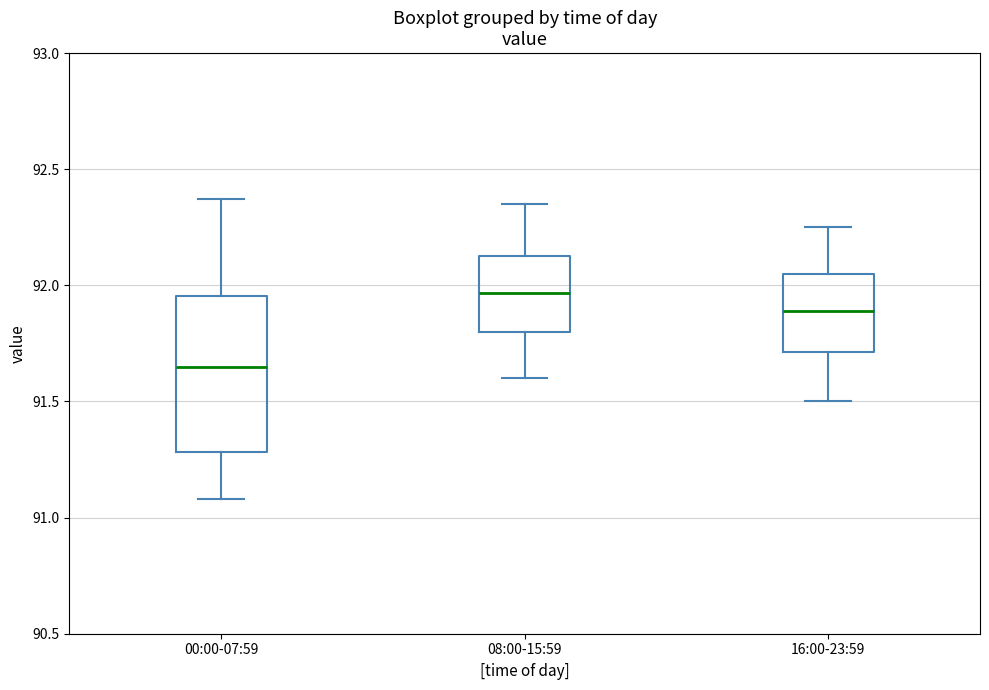

Reading left to right, transcribe this box plot: for each box, give where its median line is, the range the box spans, and where its two whiskers end, as read against the y-axis. The values are not printed on the chart, so give them approximately, as read against the axis.

00:00-07:59: median 91.65, box 91.30 to 91.95, whiskers 91.10 to 92.35
08:00-15:59: median 91.95, box 91.80 to 92.15, whiskers 91.60 to 92.35
16:00-23:59: median 91.90, box 91.70 to 92.05, whiskers 91.50 to 92.25